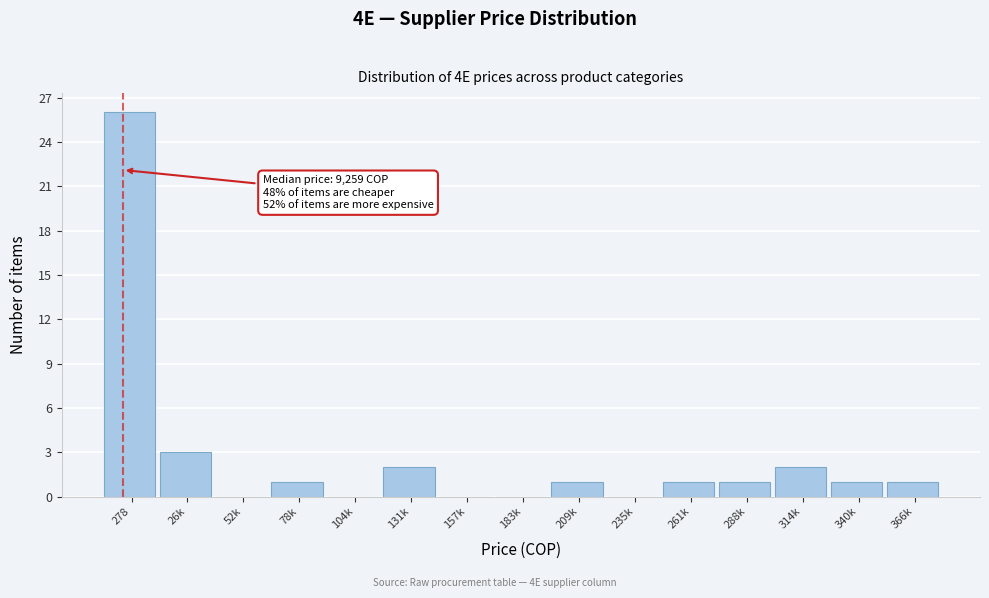

Reading left to right, list all the values displayed in this chart.

278=26	26k=3	52k=0	78k=1	104k=0	131k=2	157k=0	183k=0	209k=1	235k=0	261k=1	288k=1	314k=2	340k=1	366k=1